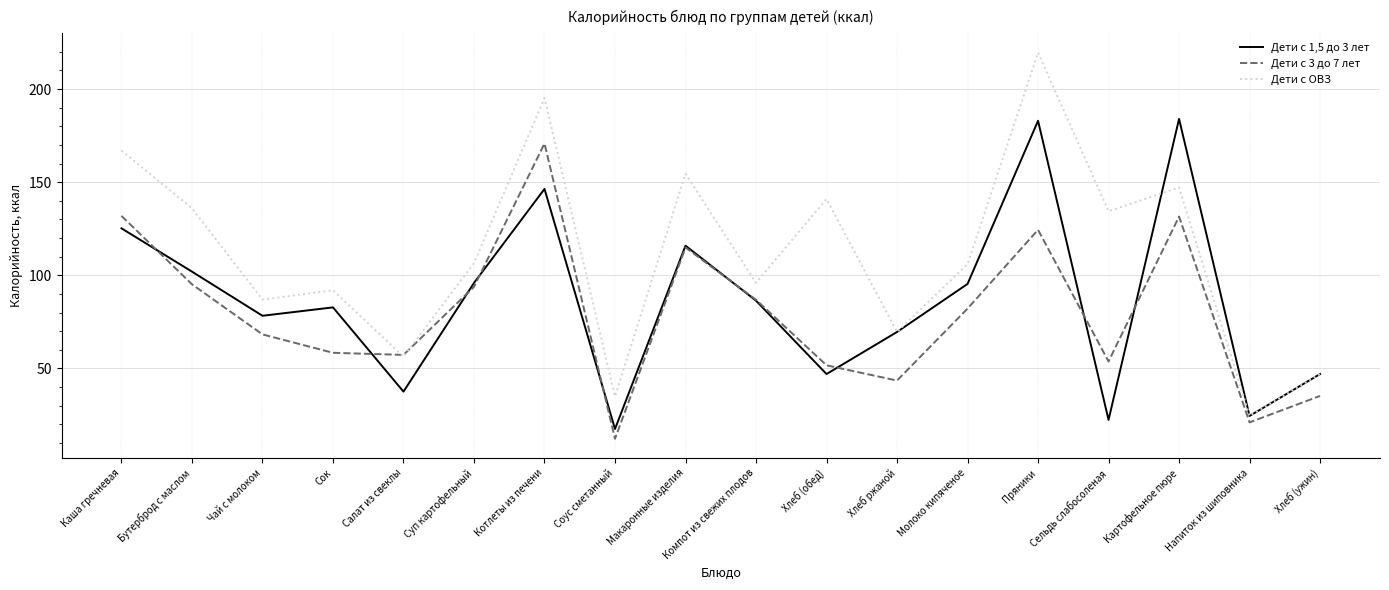

Is it true that Дети с ОВЗ equals 35.0 at Соус сметанный?

True